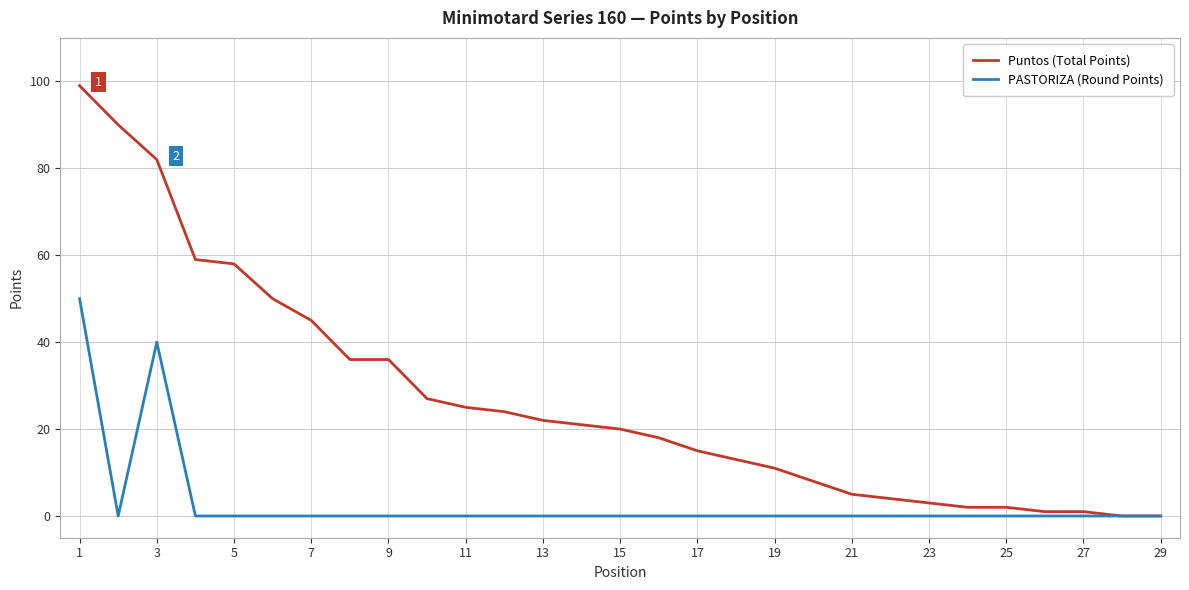

Reading left to right, list all the values displayed in this chart.

Puntos (Total Points): 99	90	82	59	58	50	45	36	36	27	25	24	22	21	20	18	15	13	11	8	5	4	3	2	2	1	1	0	0
PASTORIZA (Round Points): 50	0	40	0	0	0	0	0	0	0	0	0	0	0	0	0	0	0	0	0	0	0	0	0	0	0	0	0	0